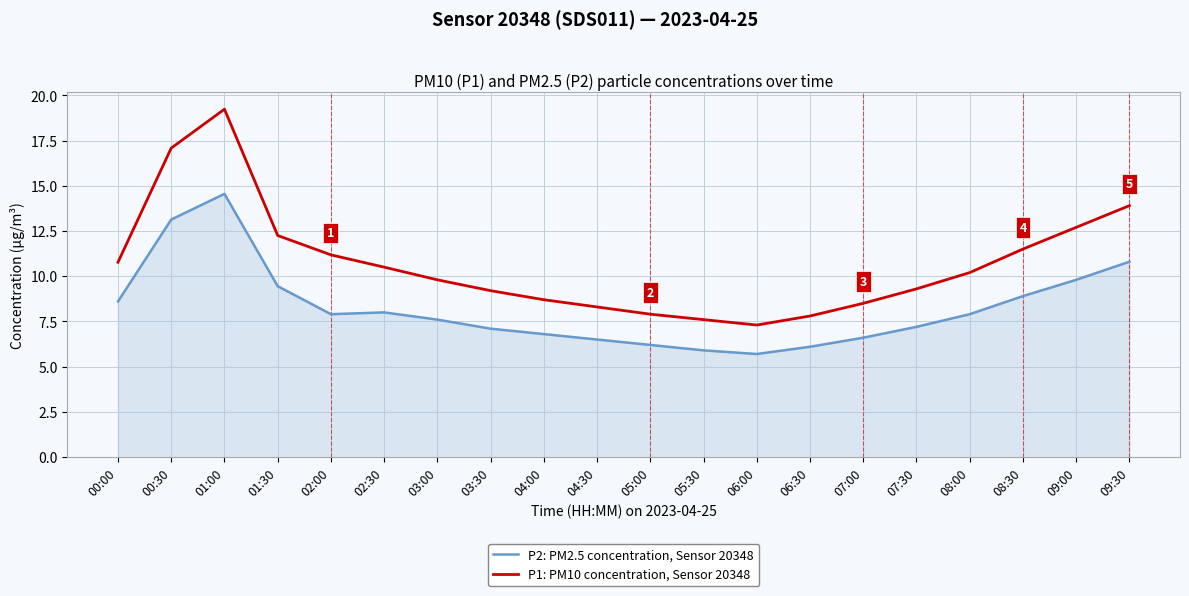

True or false: P2: PM2.5 concentration, Sensor 20348 has more than 2 points higher than both neighbors.

False